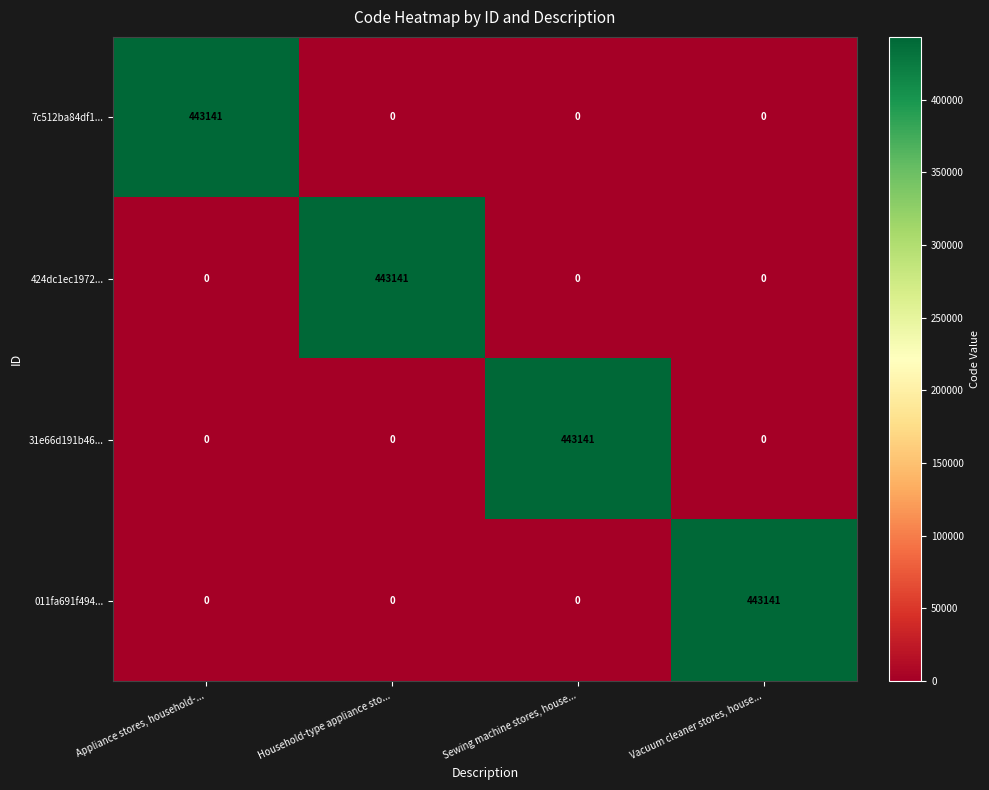

At how many categories does at least one series exceed 130259?

4